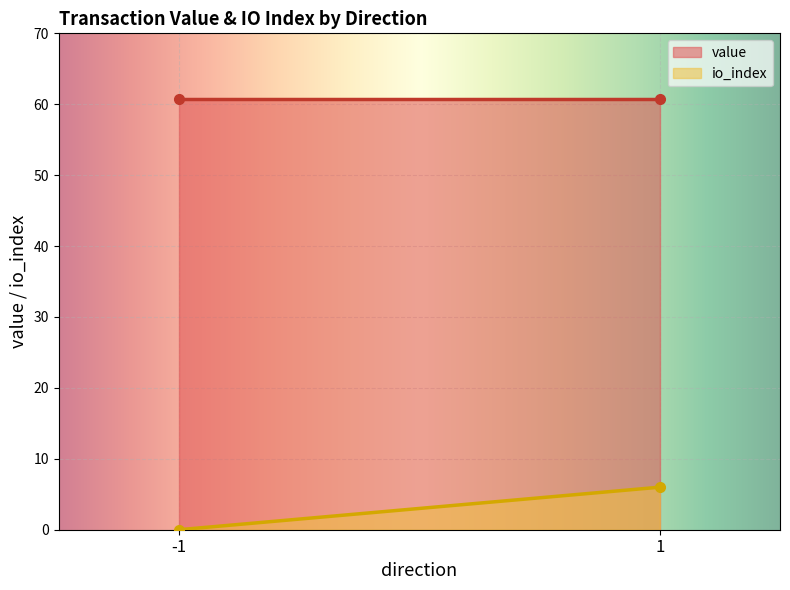

List the series in order of their peak value, lowest first.

io_index, value